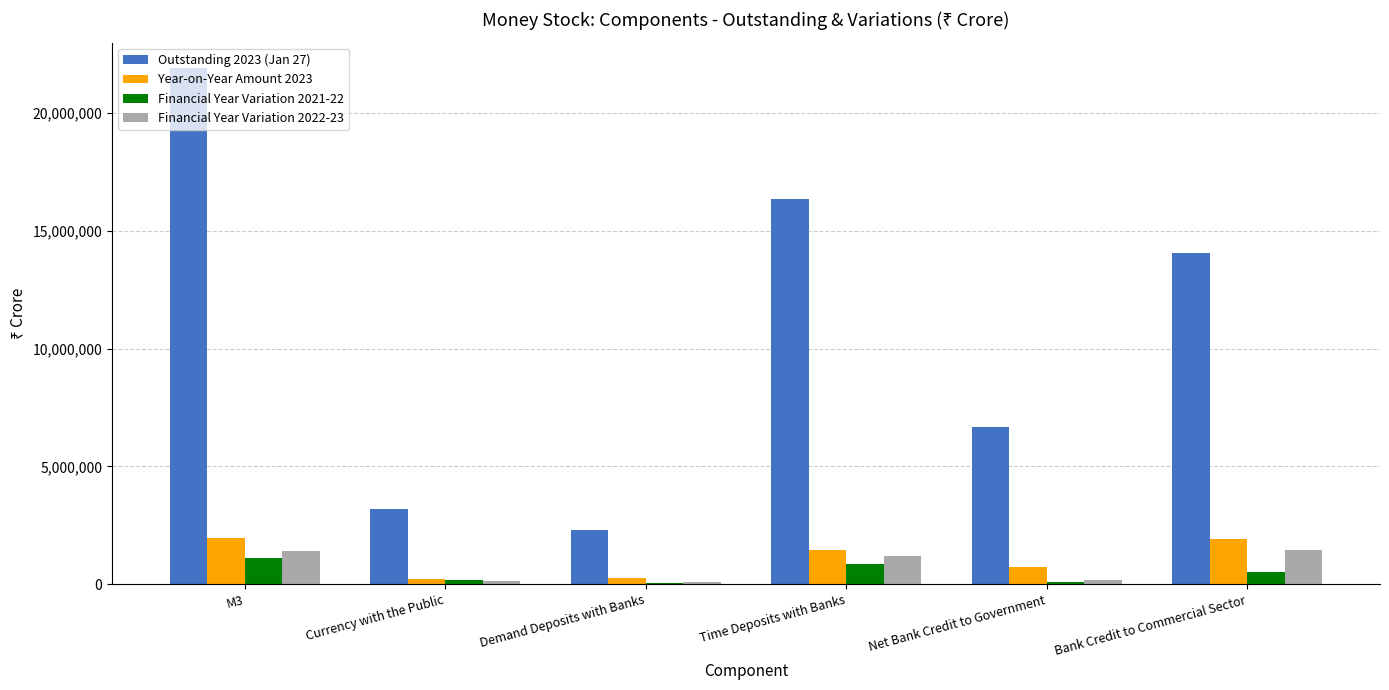

Is the value of Financial Year Variation 2021-22 at Time Deposits with Banks greater than the value of Outstanding 2023 (Jan 27) at Time Deposits with Banks?

No